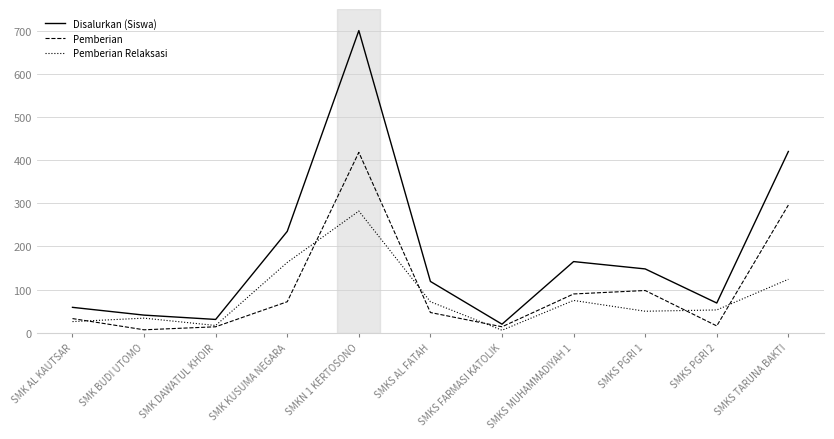

Which series has the widest spread of values?

Disalurkan (Siswa)